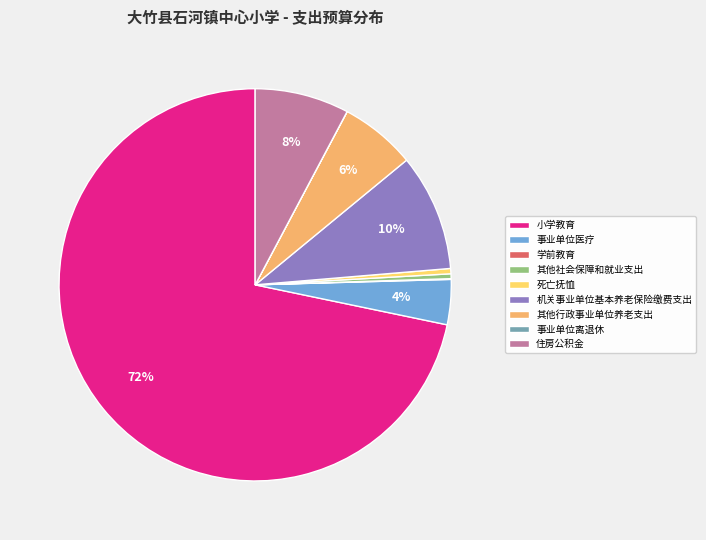

Between 住房公积金 and 其他社会保障和就业支出, which is larger?

住房公积金